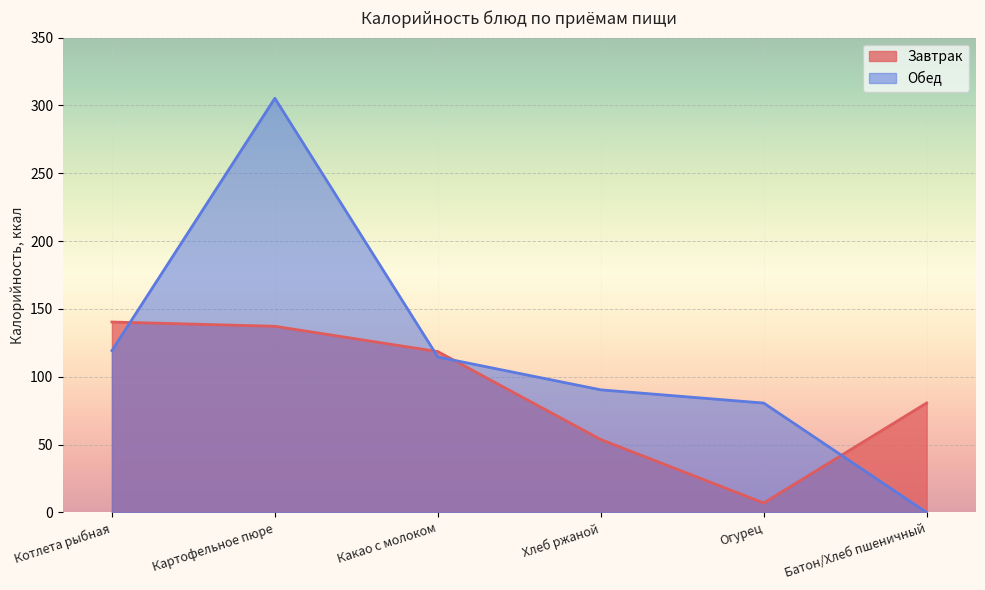

What is the maximum value shown in the chart?

305.3